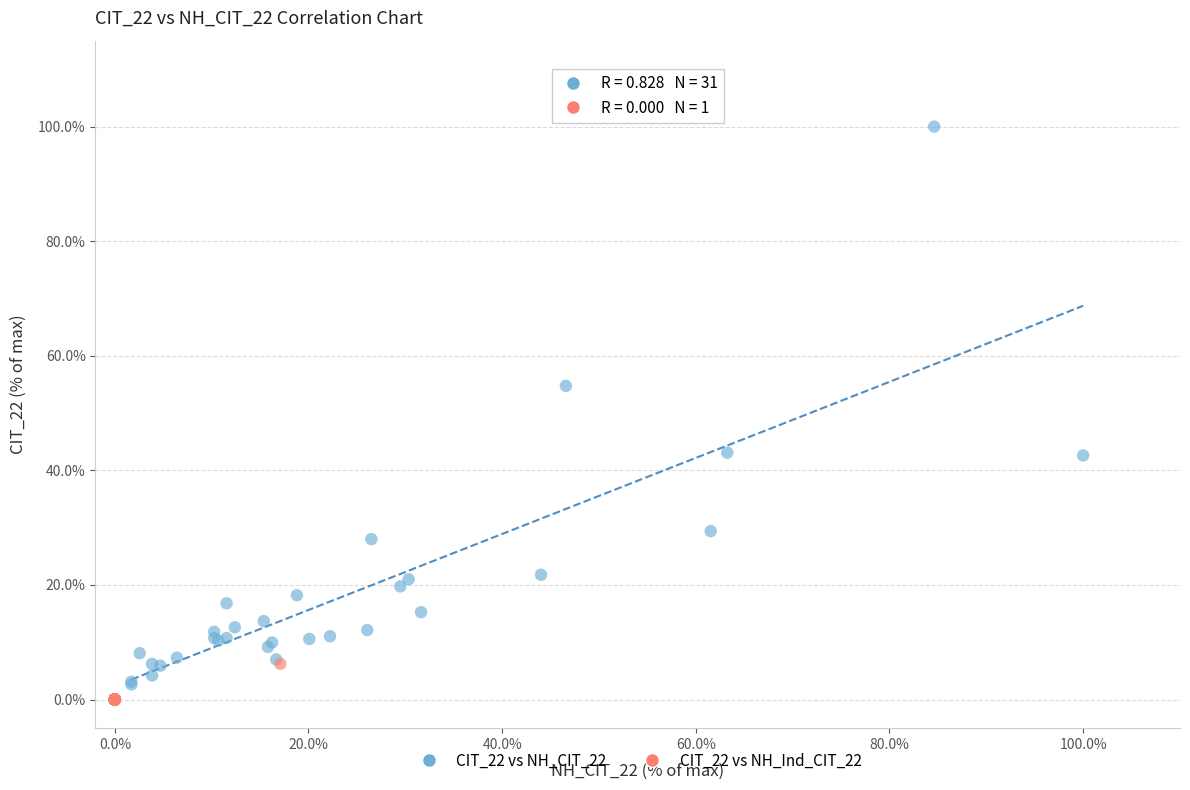

Which series has the widest spread of Y values?

CIT_22 vs NH_CIT_22